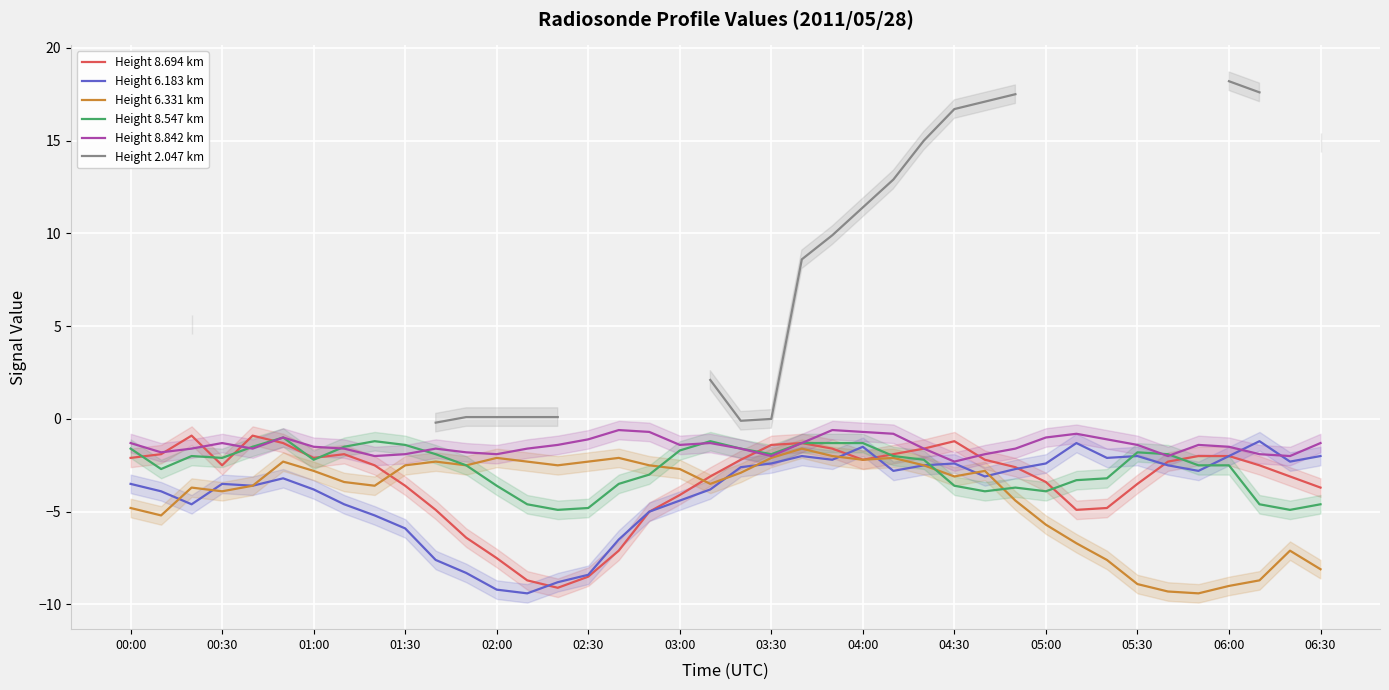

What is the maximum value for Height 8.694 km?

-0.9